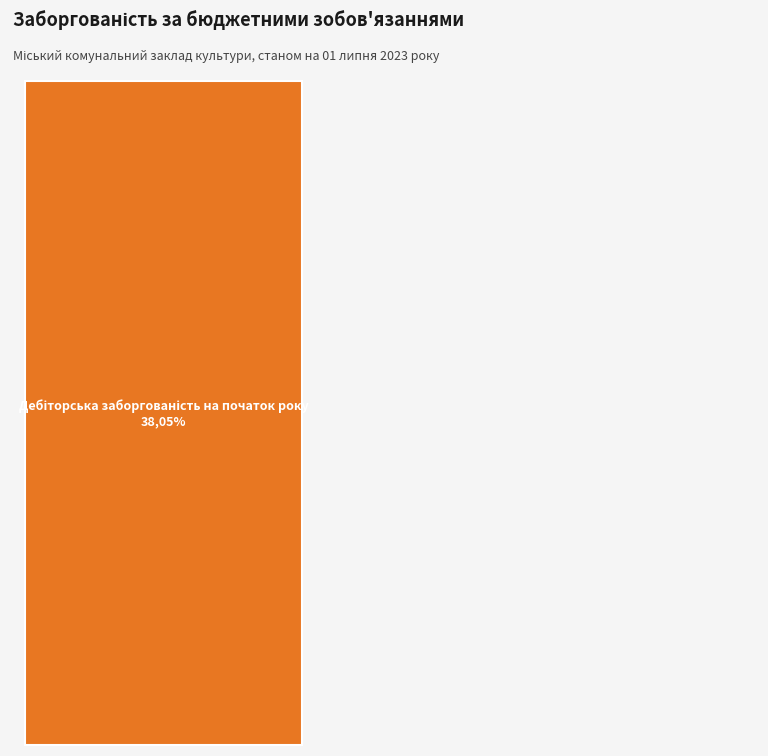

Rank the categories by value from lowest to highest.

Кредиторська заборгованість на початок року, Кредиторська заборгованість на кінець року, Дебіторська заборгованість на кінець року, Дебіторська заборгованість на початок року